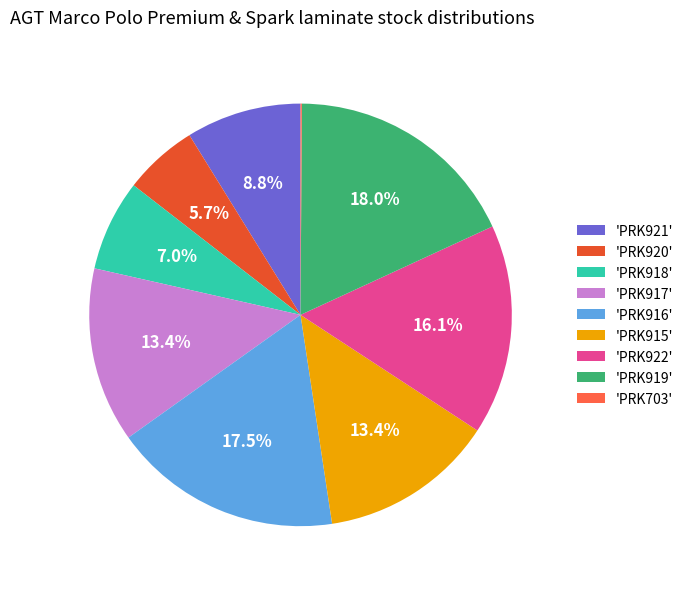

Is there any slice that represents more than half of the pie?

No